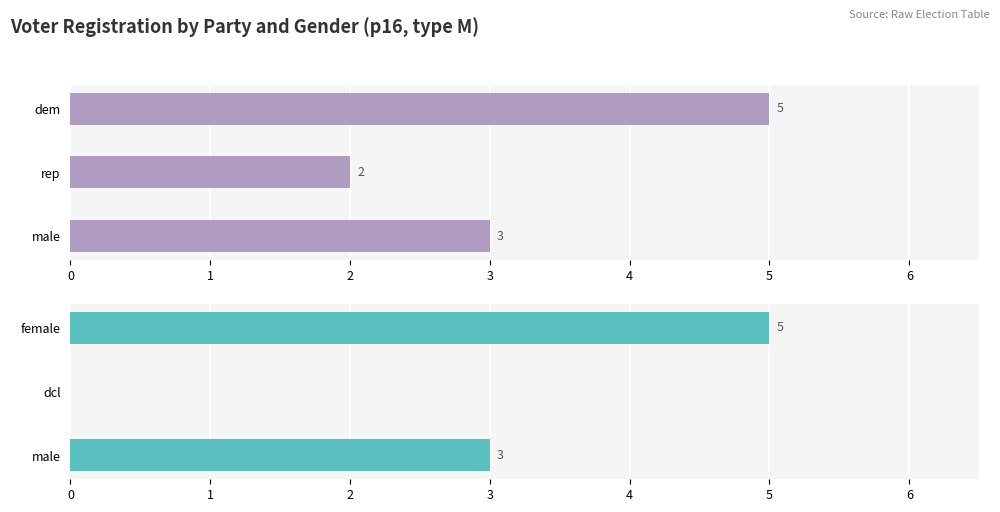

List the series in order of their overall mean, lowest first.

female, dem